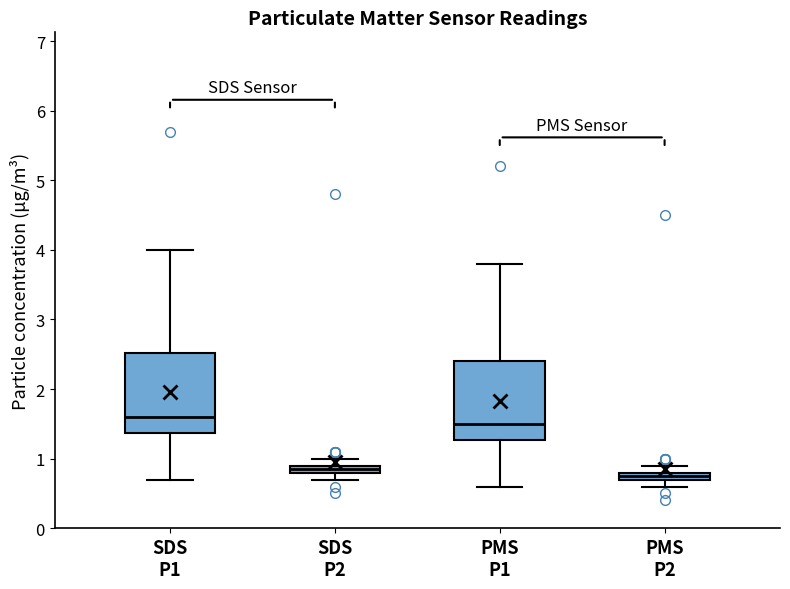

Which box's median line is the lowest?

PMS P2